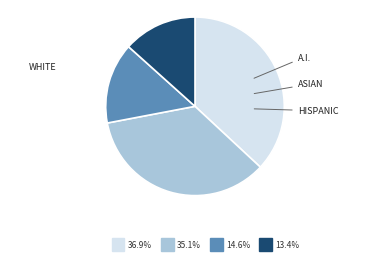

How many segments does this pie chart have?

4